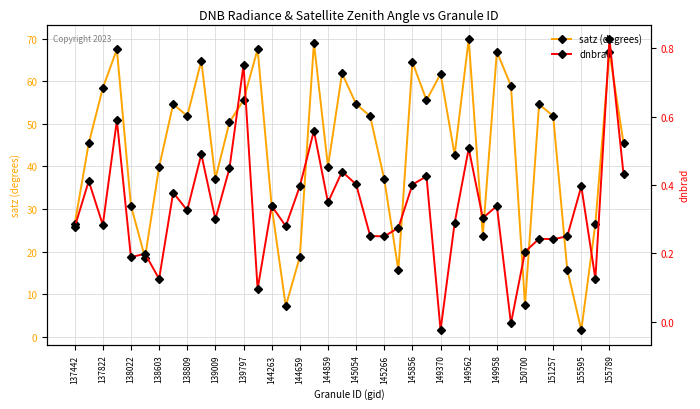

True or false: dnbrad and satz (degrees) intersect in this chart.

False